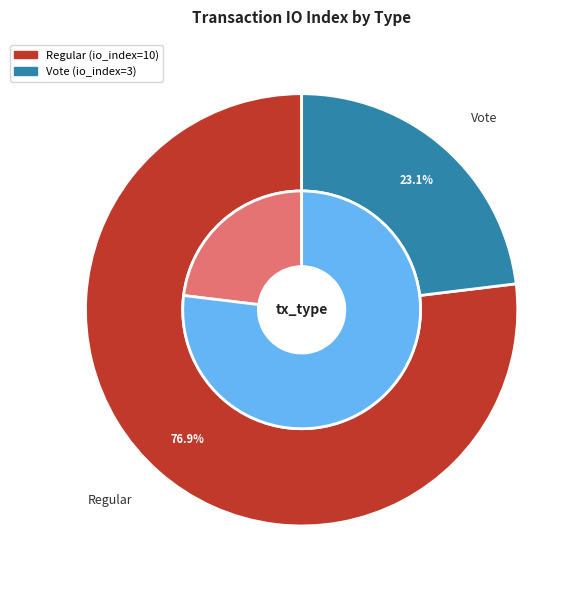

Rank the categories by value from lowest to highest.

Vote, Regular